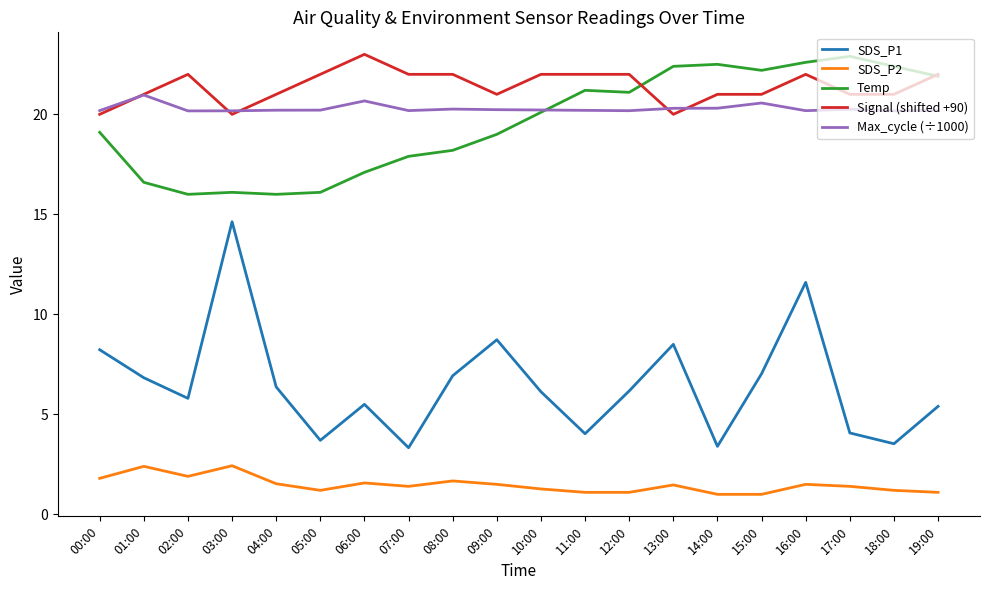

What is the spread (max minus min) of values at 19:00?

20.9